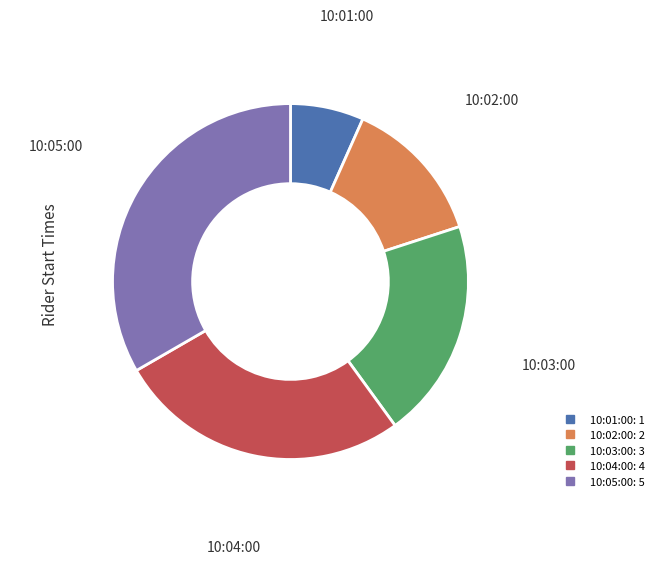

Is there a majority slice in this chart?

No